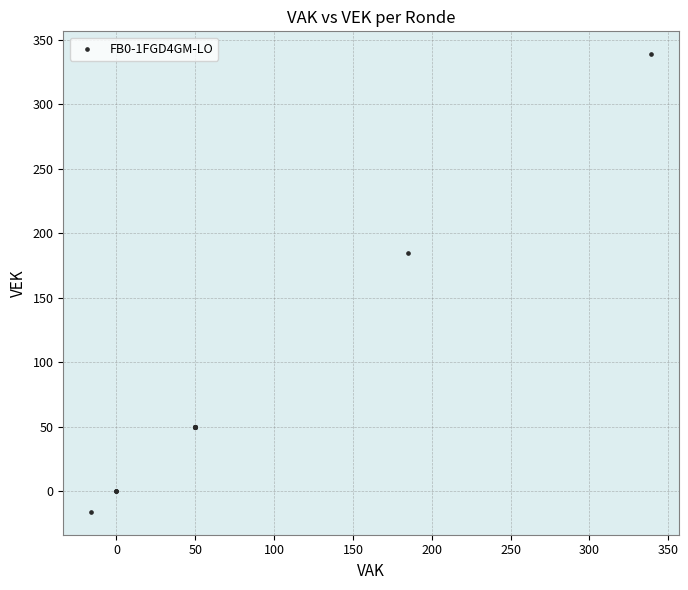

What Y value in the scatter plot is closest to 161?

185